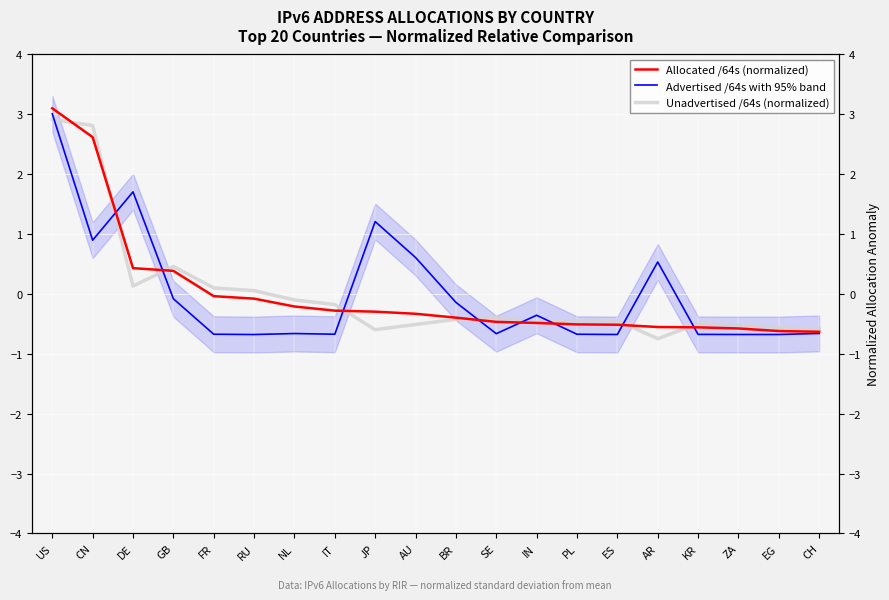

At which label does Unadvertised /64s (normalized) first exceed 0?

US